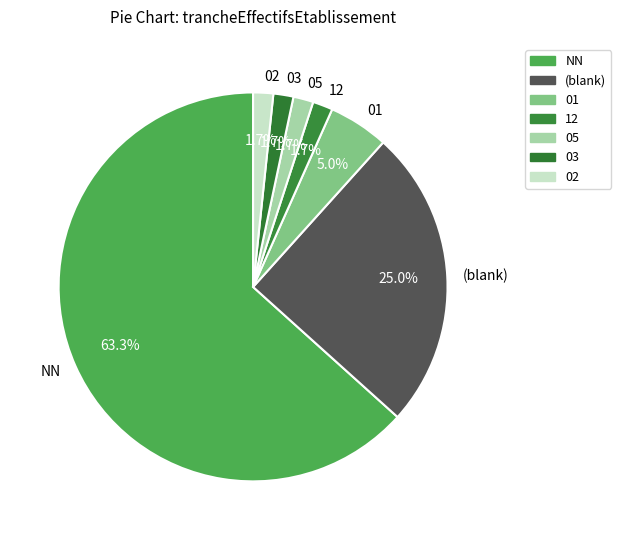

Which category has the biggest portion of the pie?

NN